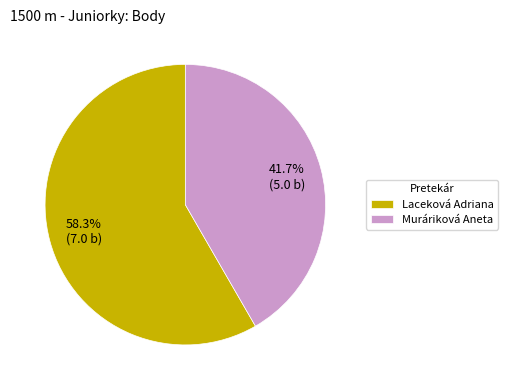

Do Laceková Adriana and Muráriková Aneta together represent more than half of the pie?

Yes